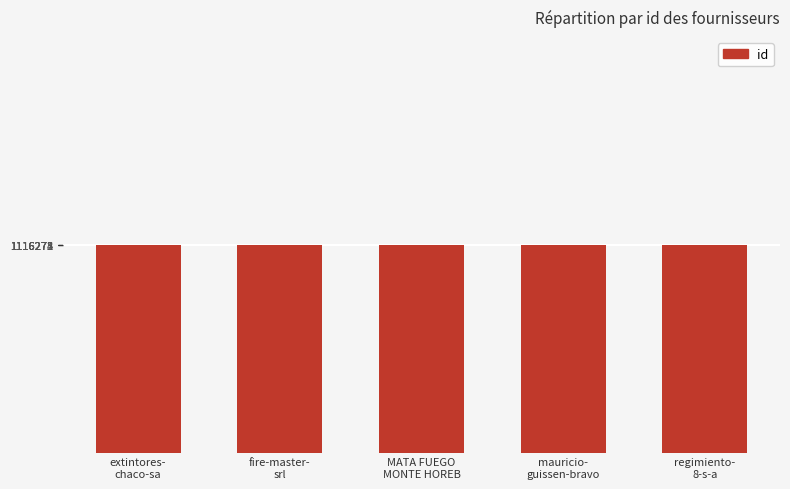

What is the average value?

1116273